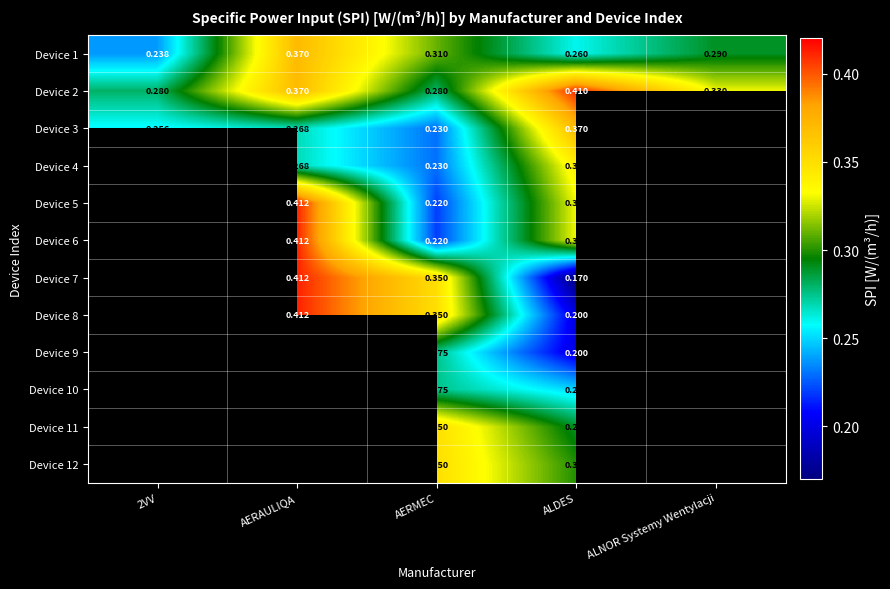

What is the total value across all series at ALDES?

3.5